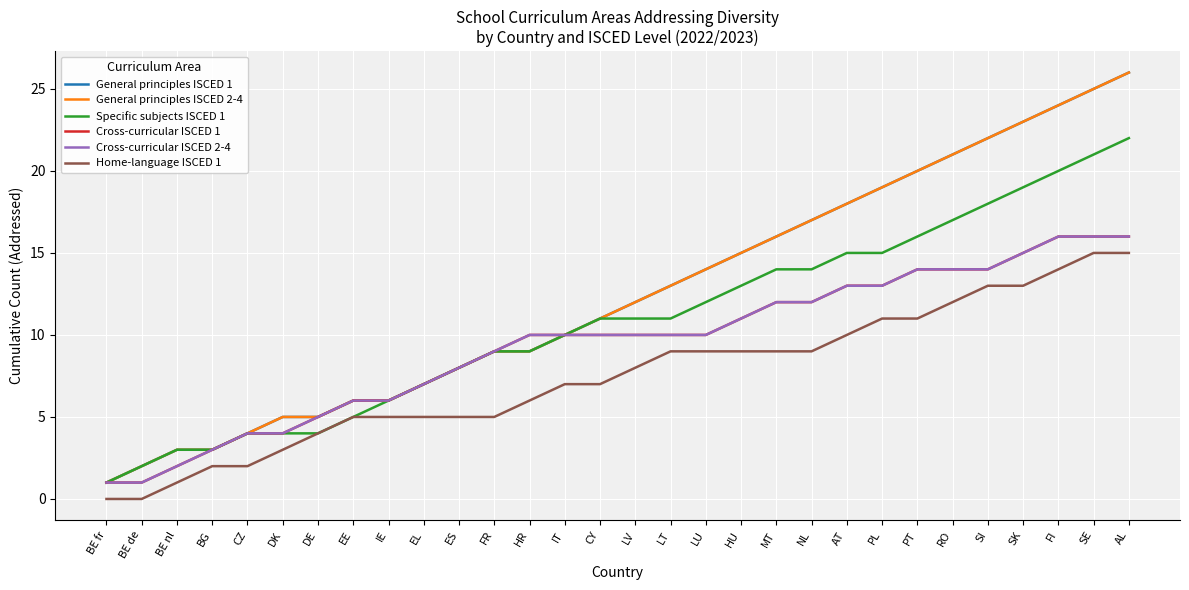

Between DK and HU, which is larger?

HU